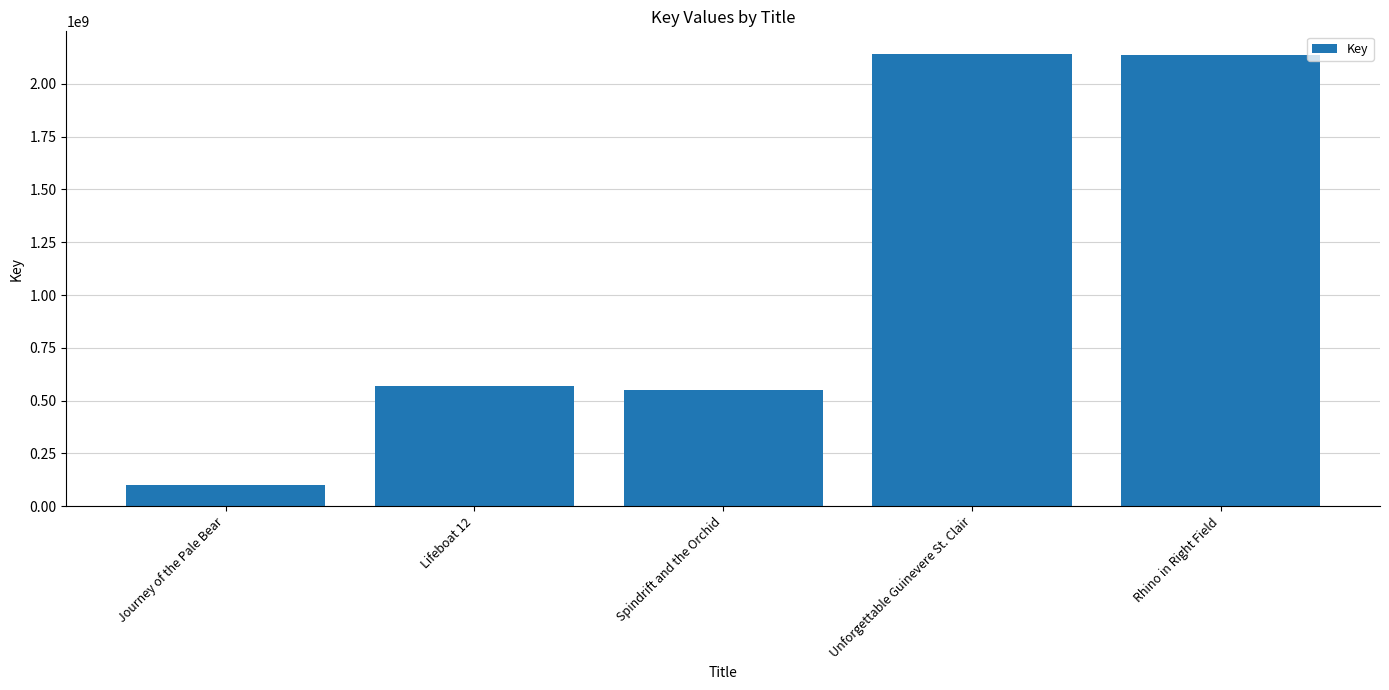

What position from the right is Spindrift and the Orchid?

3